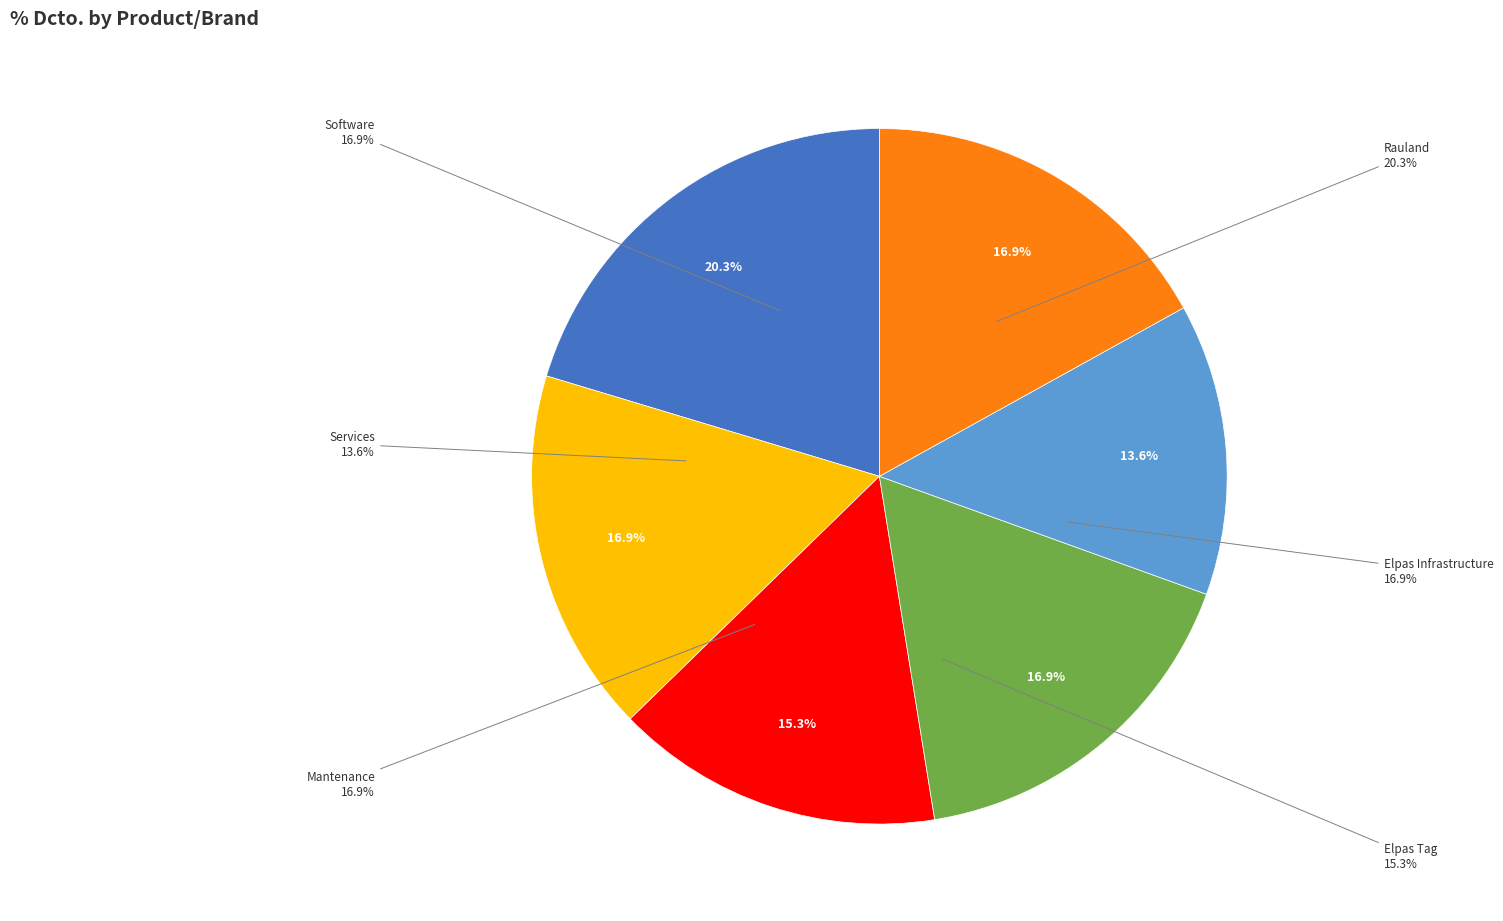

Do Elpas and Services together represent more than half of the pie?

No